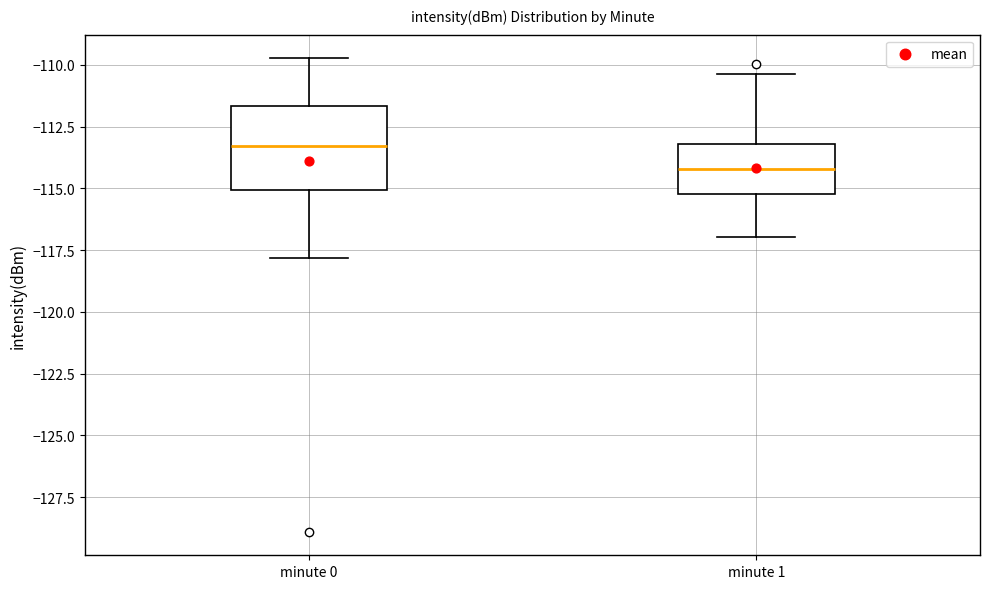

Comparing the boxes themselves (not the whiskers), which one is the tallest?

minute 0